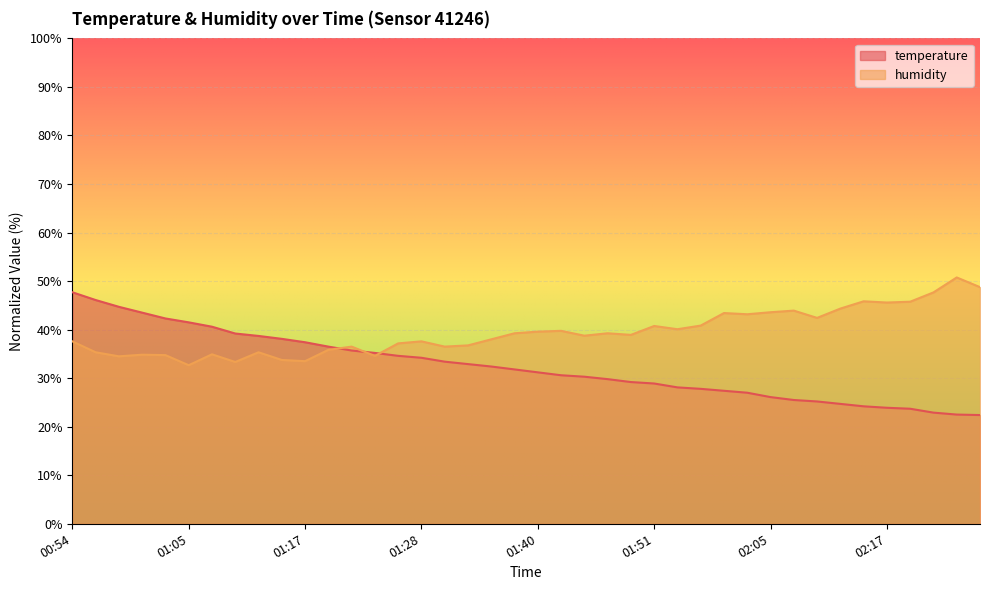

How many data points in temperature are above 31?

21